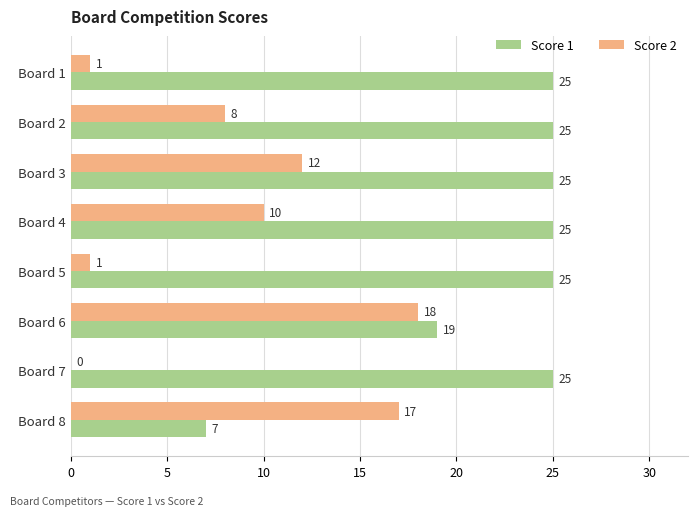

Which series has the largest total across all categories?

Score 1